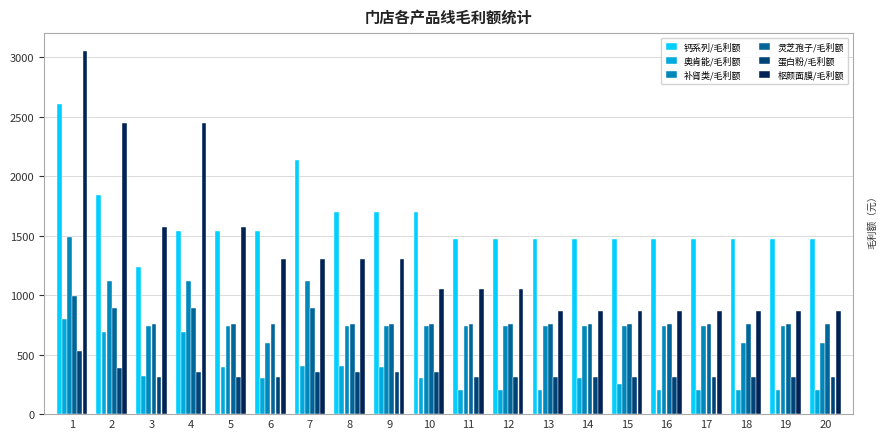

What are all the series names shown in the legend?

钙系列/毛利额, 奥肯能/毛利额, 补肾类/毛利额, 灵芝孢子/毛利额, 蛋白粉/毛利额, 枢颜面膜/毛利额